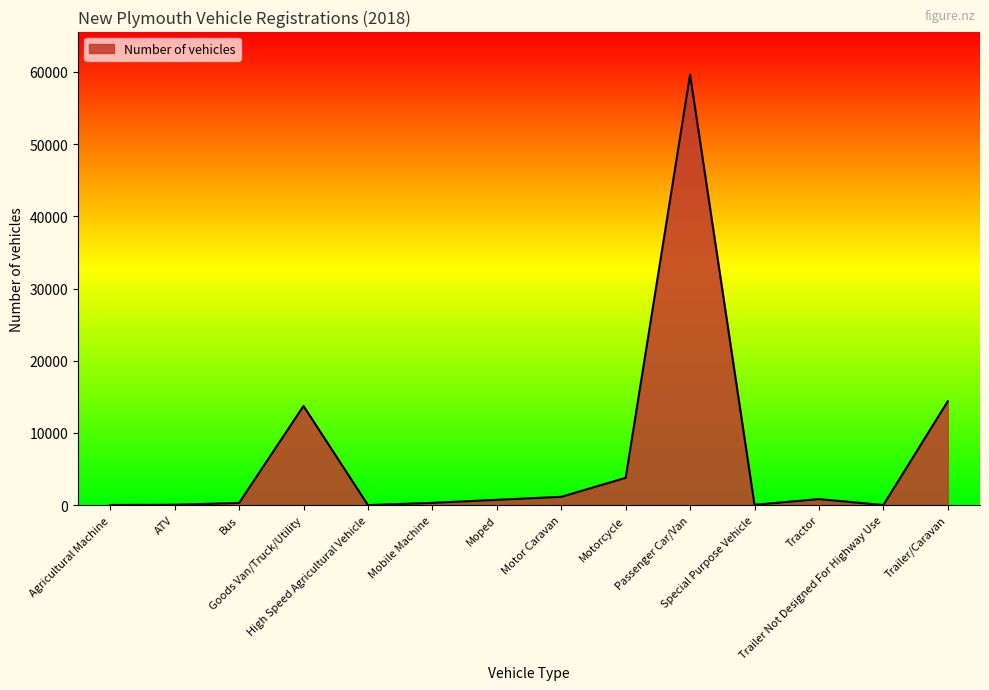

What is the greatest value displayed?

59624